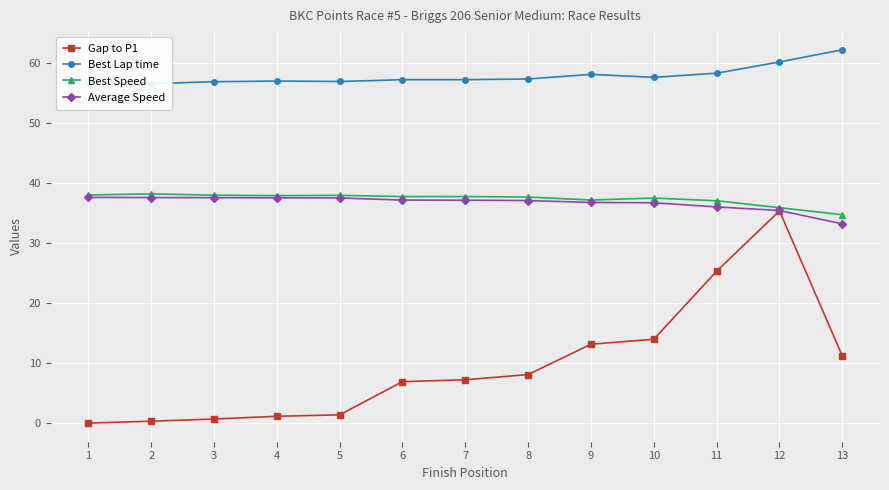

What is the value of the Gap to P1 point at the 13th from the left?

11.2